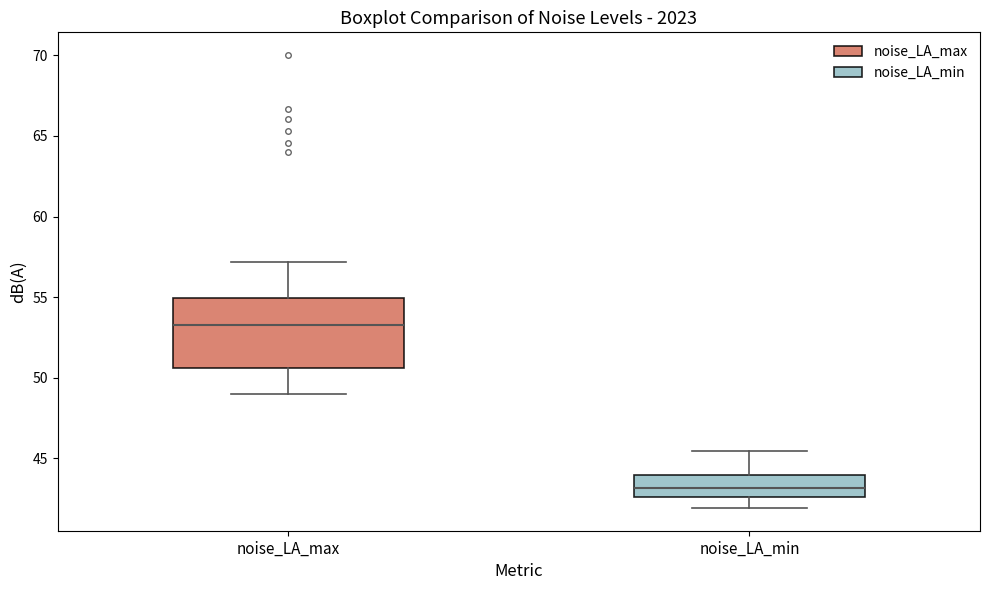

Reading left to right, read every box against the y-axis: the position of its median line, the range the box covers, and the ends of its whiskers. The values are not printed on the chart, so give them approximately, as read against the axis.

noise_LA_max: median 53.5, box 50.5 to 55.0, whiskers 49.0 to 57.0
noise_LA_min: median 43.0, box 42.5 to 44.0, whiskers 42.0 to 45.5